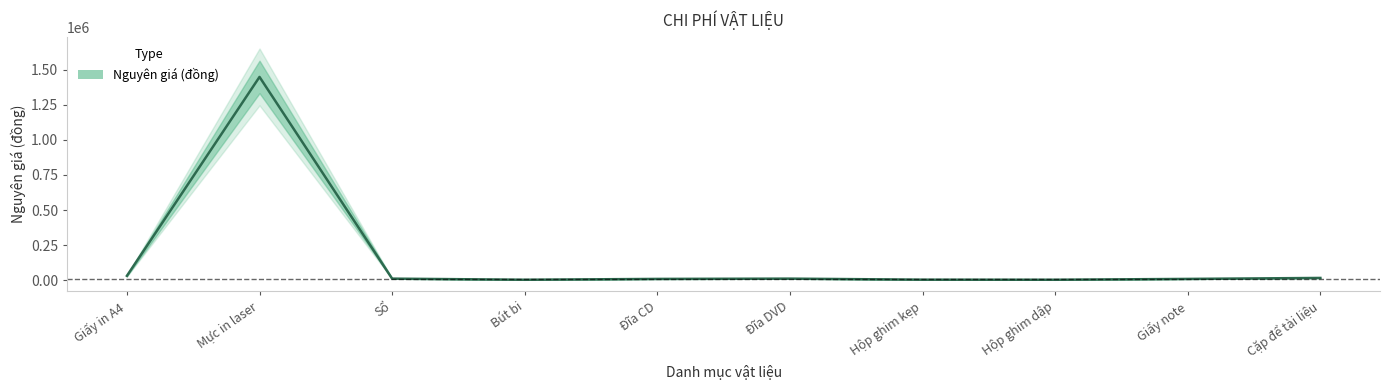

Rank the categories by value from highest to lowest.

Mực in laser, Giấy in A4, Cặp để tài liệu, Sổ, Đĩa DVD, Đĩa CD, Giấy note, Hộp ghim kẹp, Bút bi, Hộp ghim dập